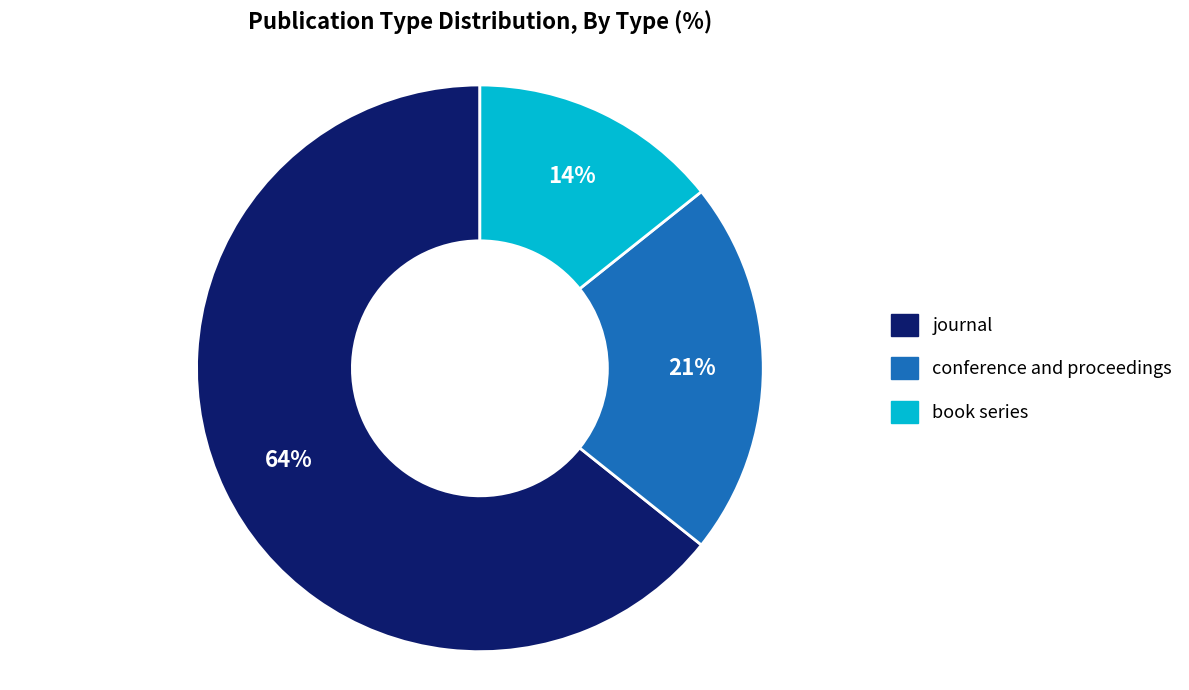

Which category has the smallest portion of the pie?

book series